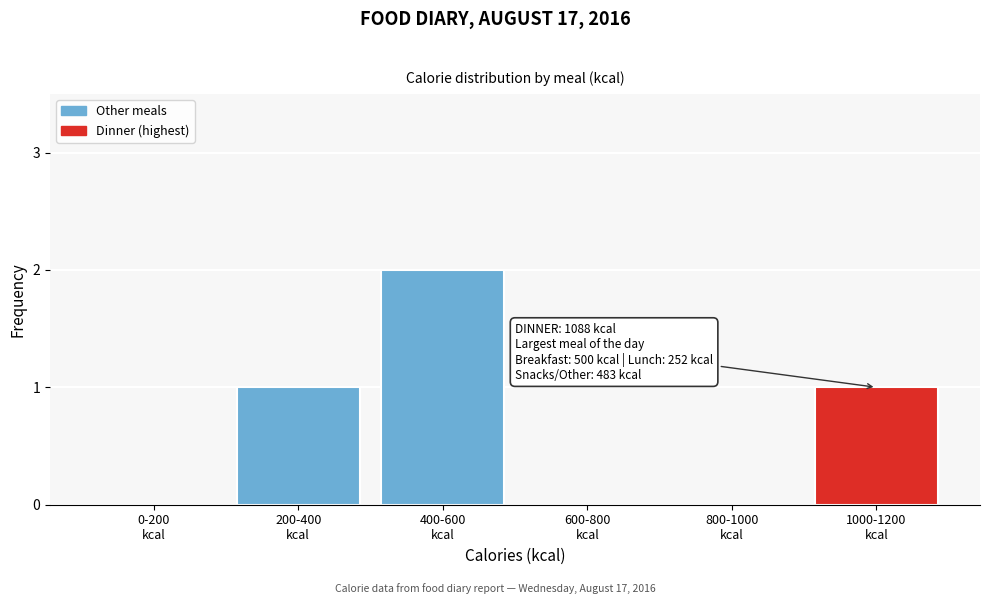

Are the bars horizontal?

No